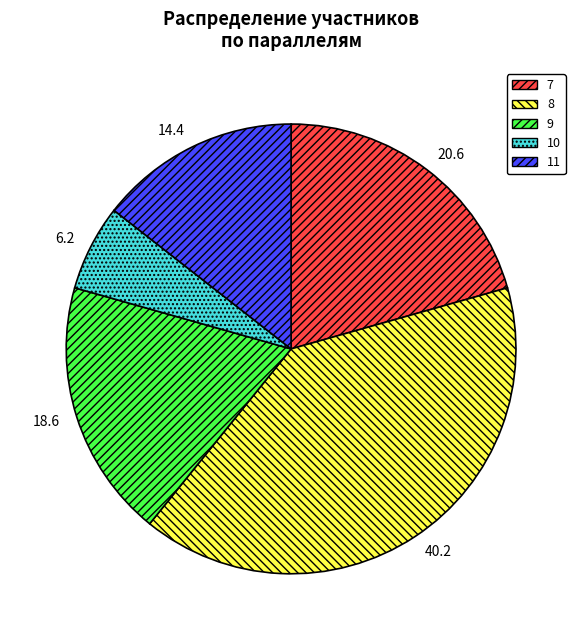

What is the largest slice in the pie chart?

8